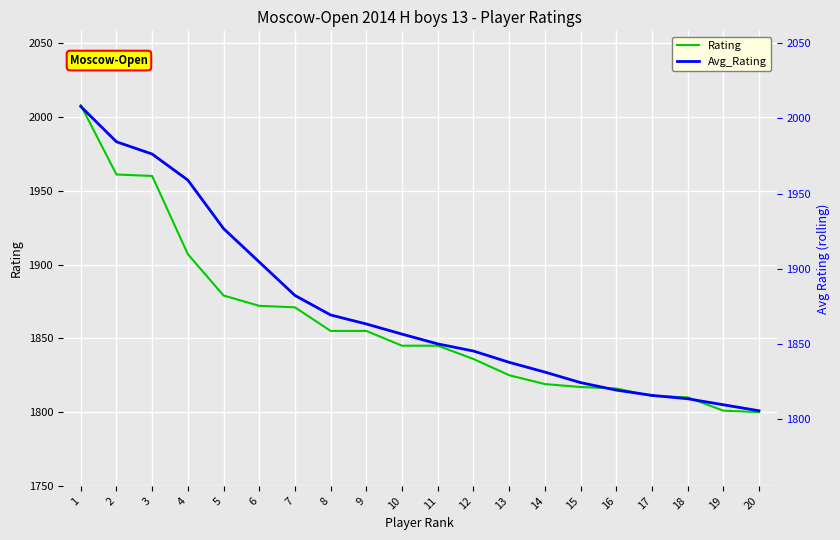

Which category has the highest value in the Rating series?

1